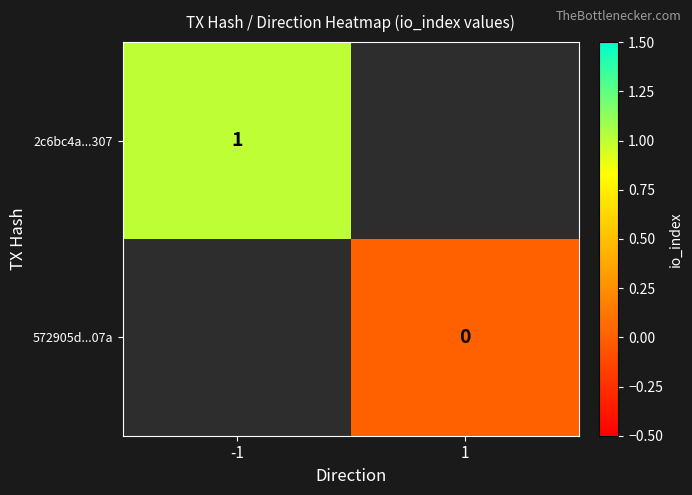

The value of 2c6bc4a...307 at -1 is 1. True or false?

True